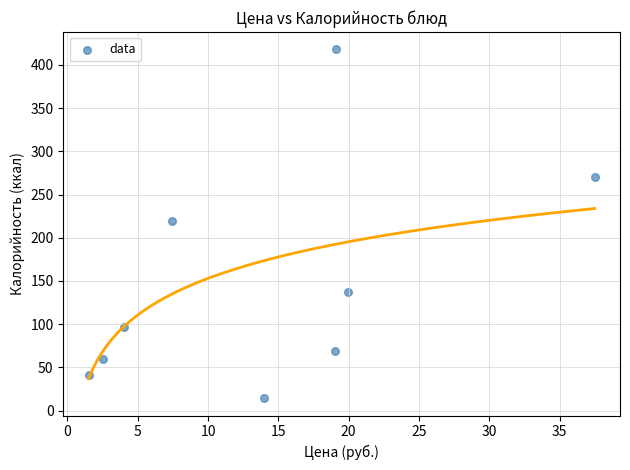

What is the average X value?

13.9